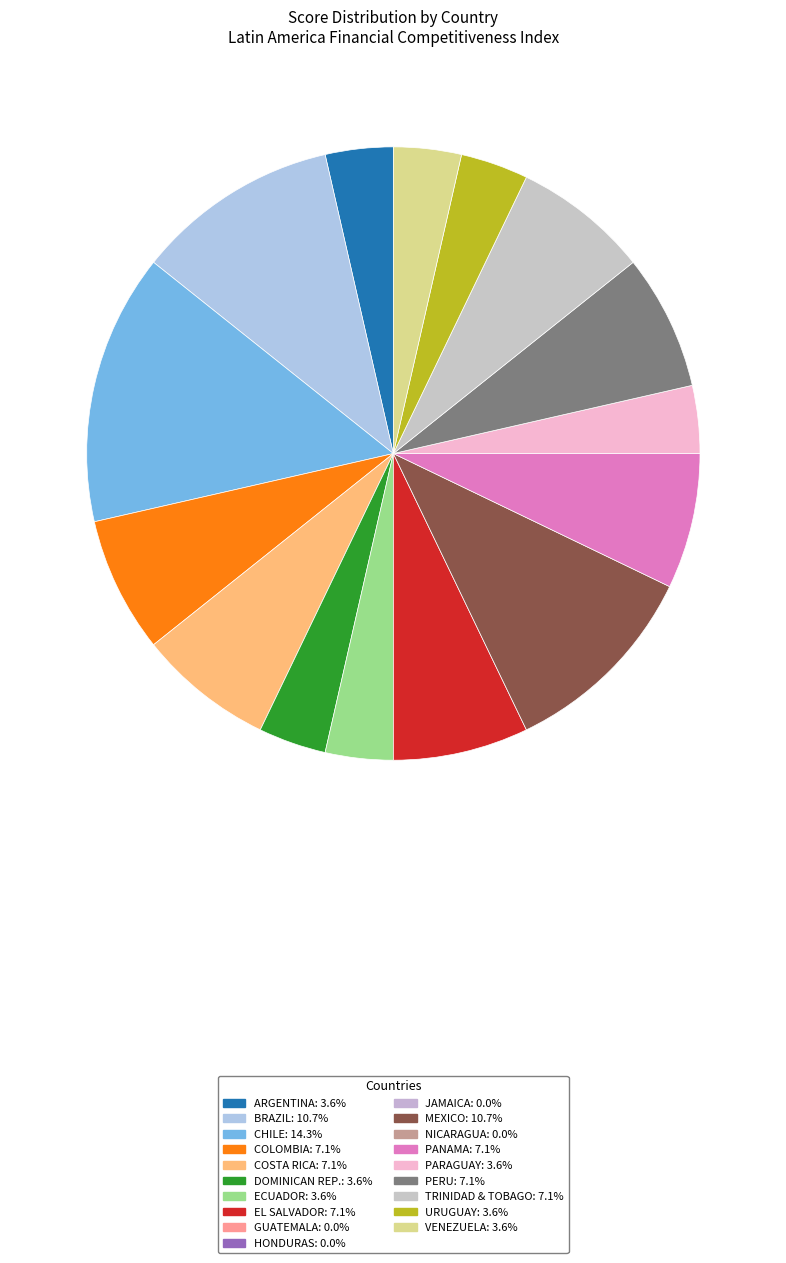

Does any single category account for the majority?

No